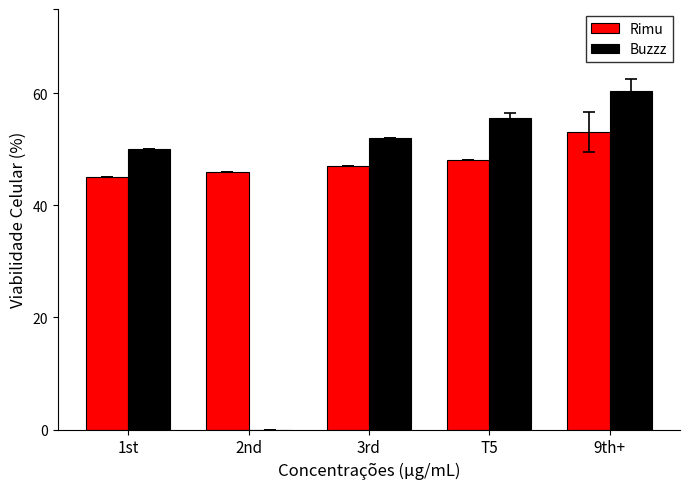

What are all the series names shown in the legend?

Rimu, Buzzz